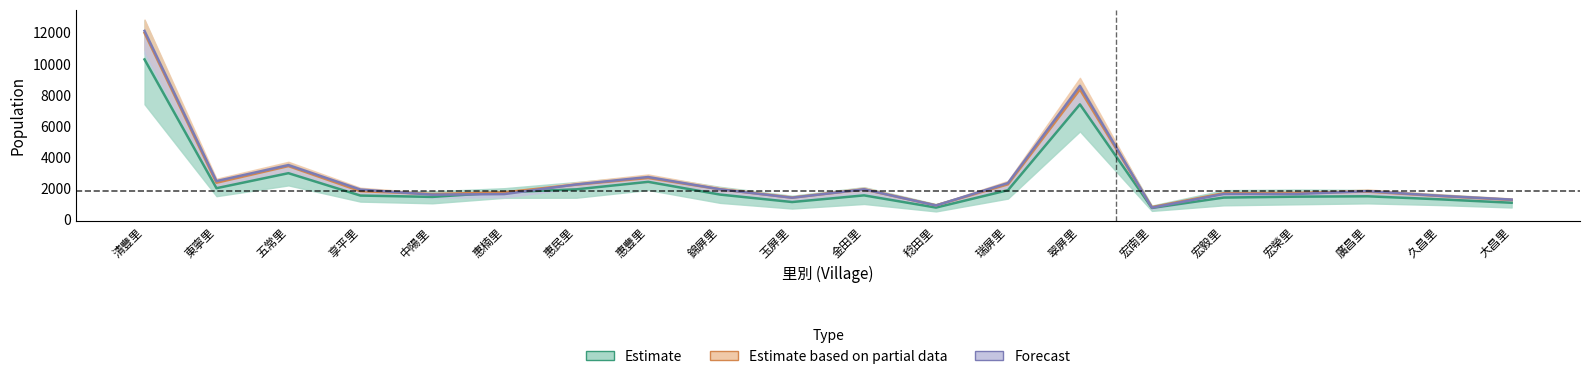

At which category does Partial Estimate reach its first local valley?

東寧里